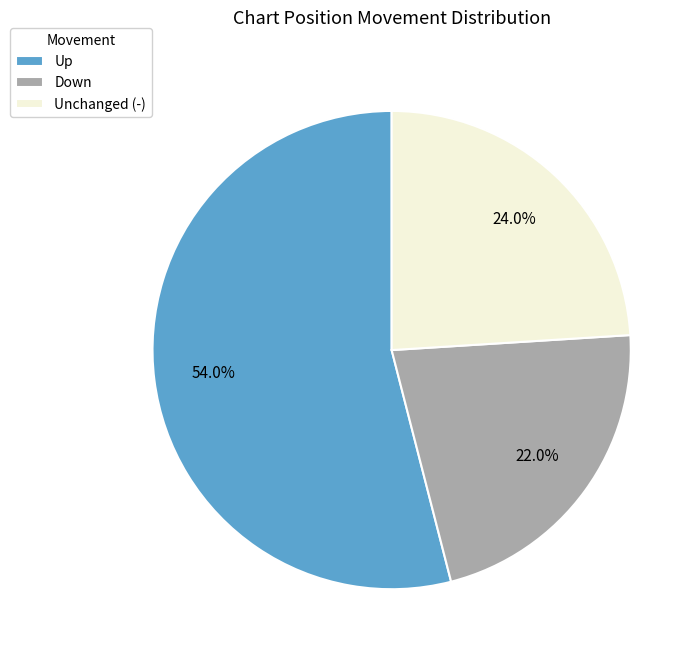

To the nearest percent, what is the difference between the largest and smallest slice percentages?

32%